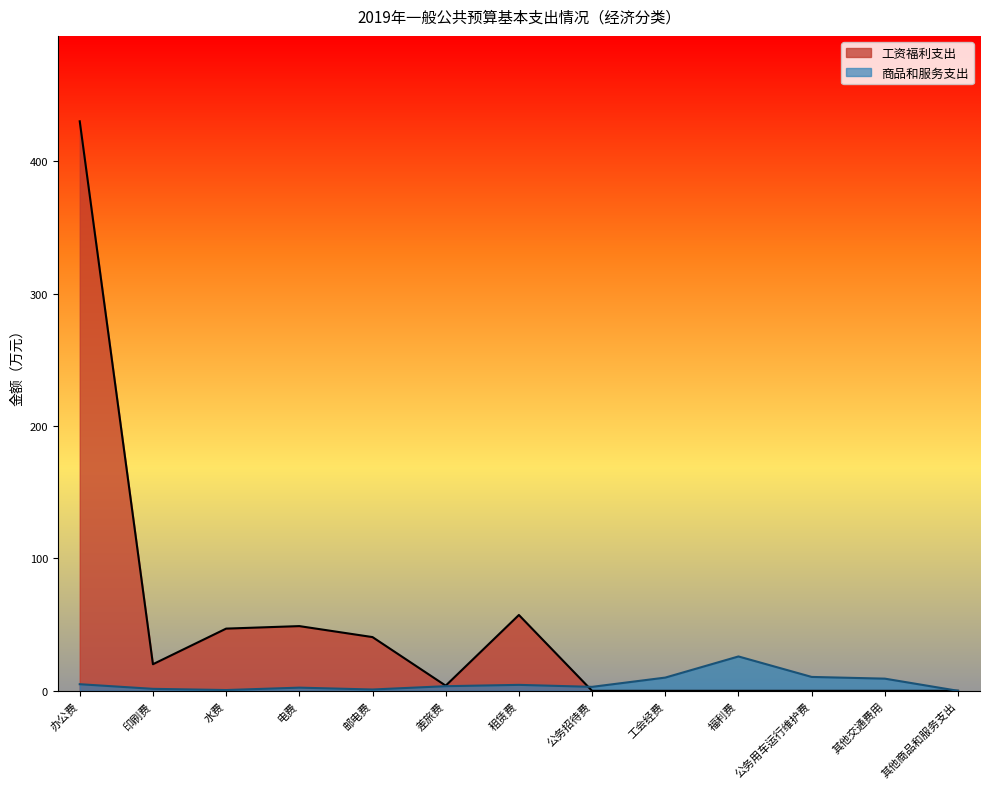

How many values are above zero?

12